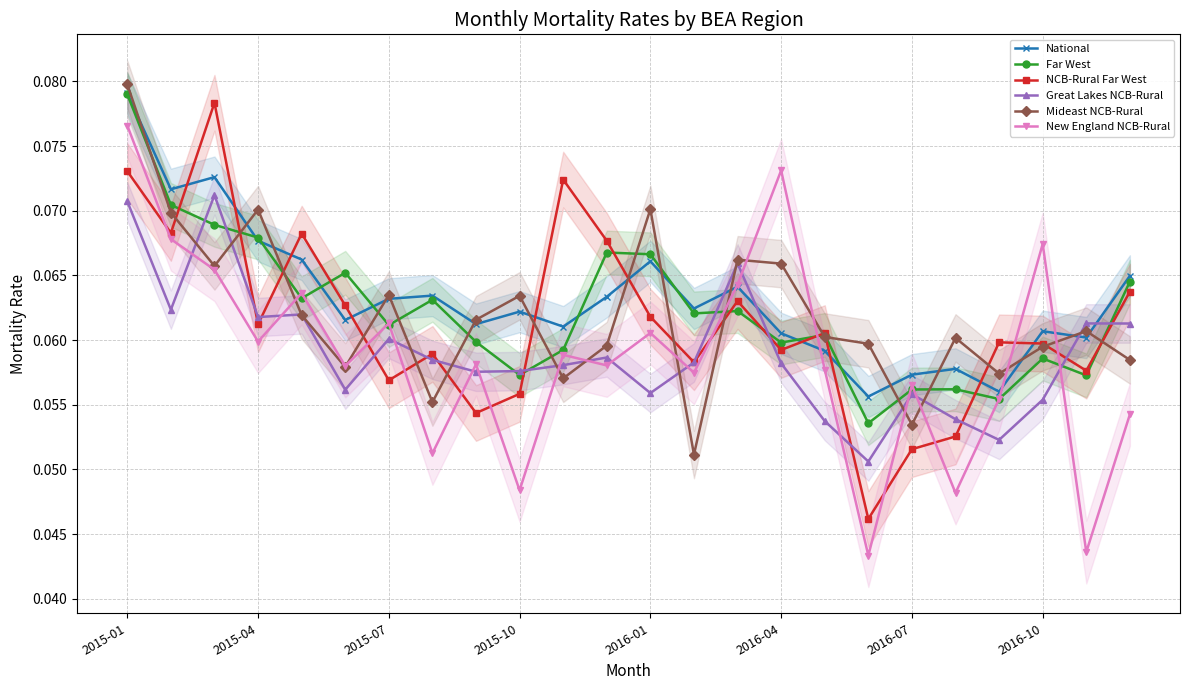

In Great Lakes NCB-Rural, how many points are lower than both neighbors (excluding endpoints)?

7